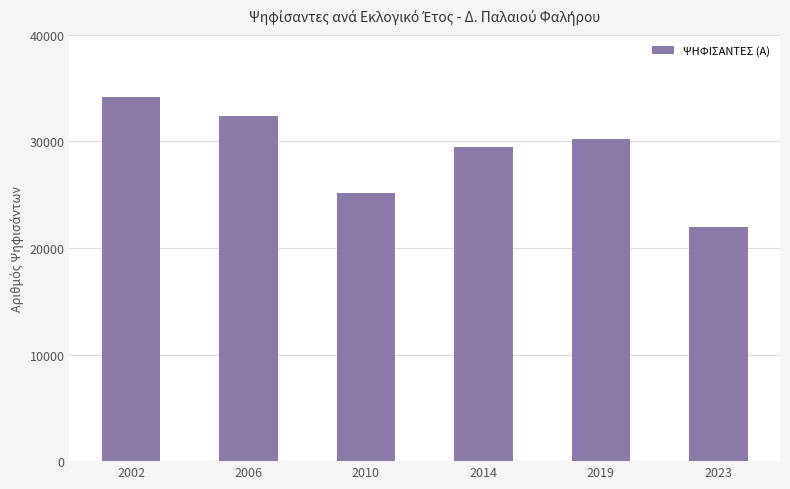

The value at 2006 is 14168. True or false?

False